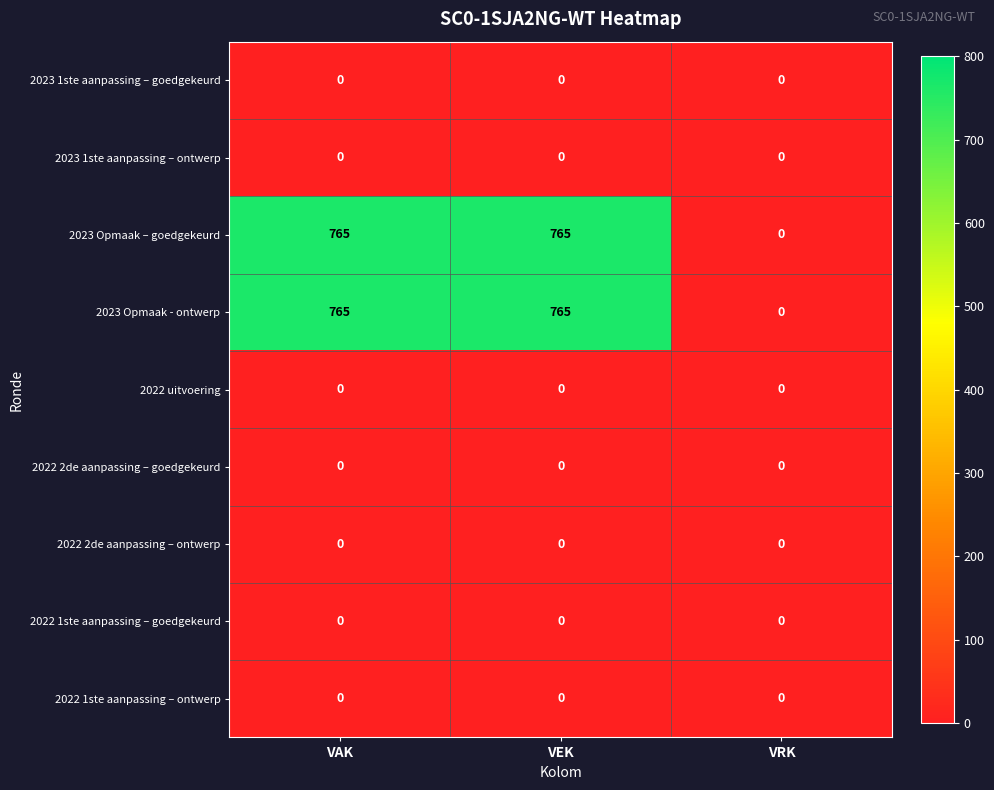

Count the number of categories in the chart.

3